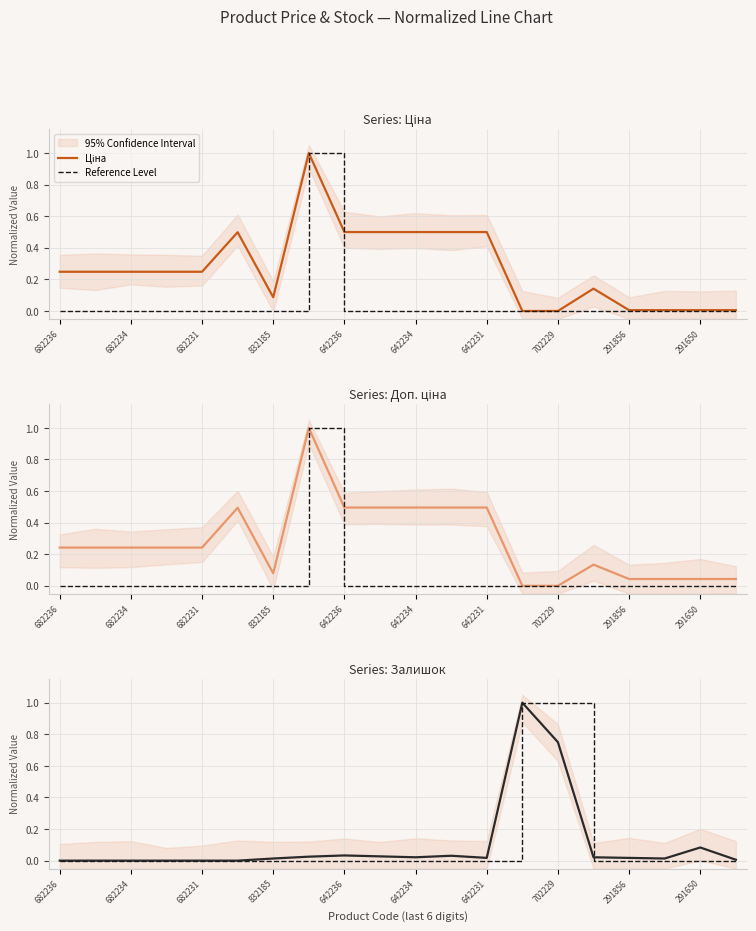

What position from the left is 682236?

1